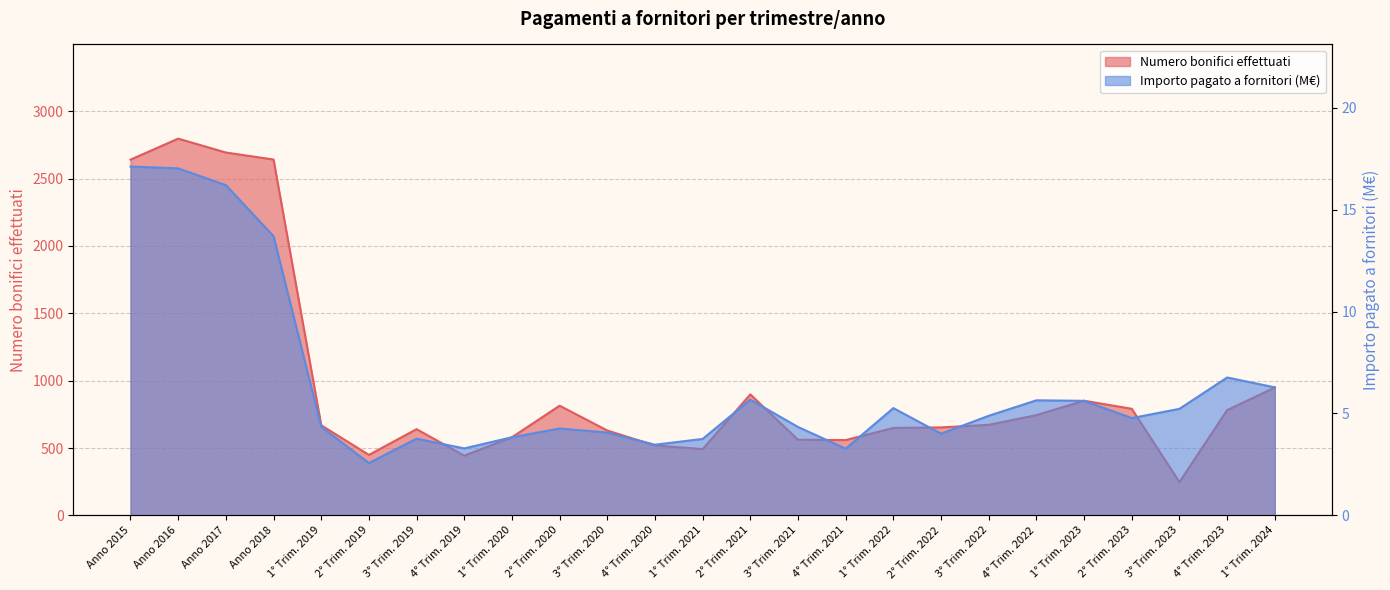

At which category is the sum across all series the highest?

Anno 2016